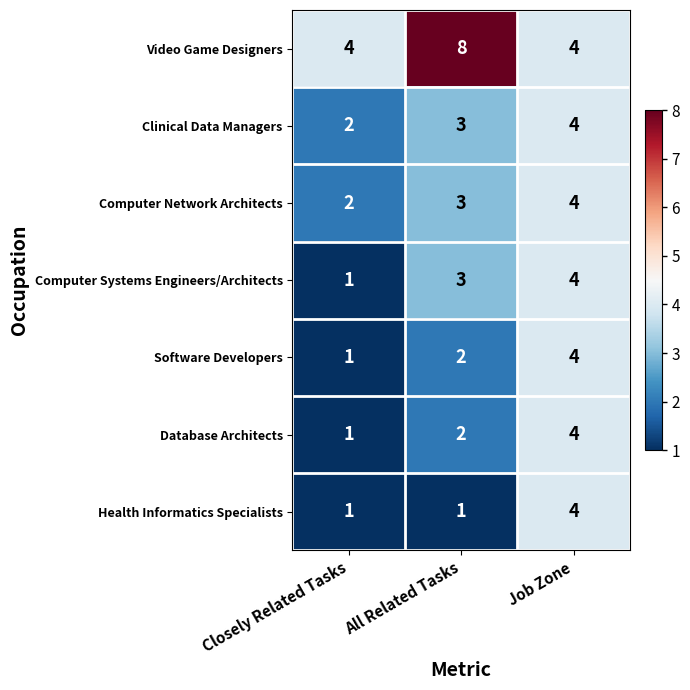

Count the Software Developers values in the range 1 to 4.

3